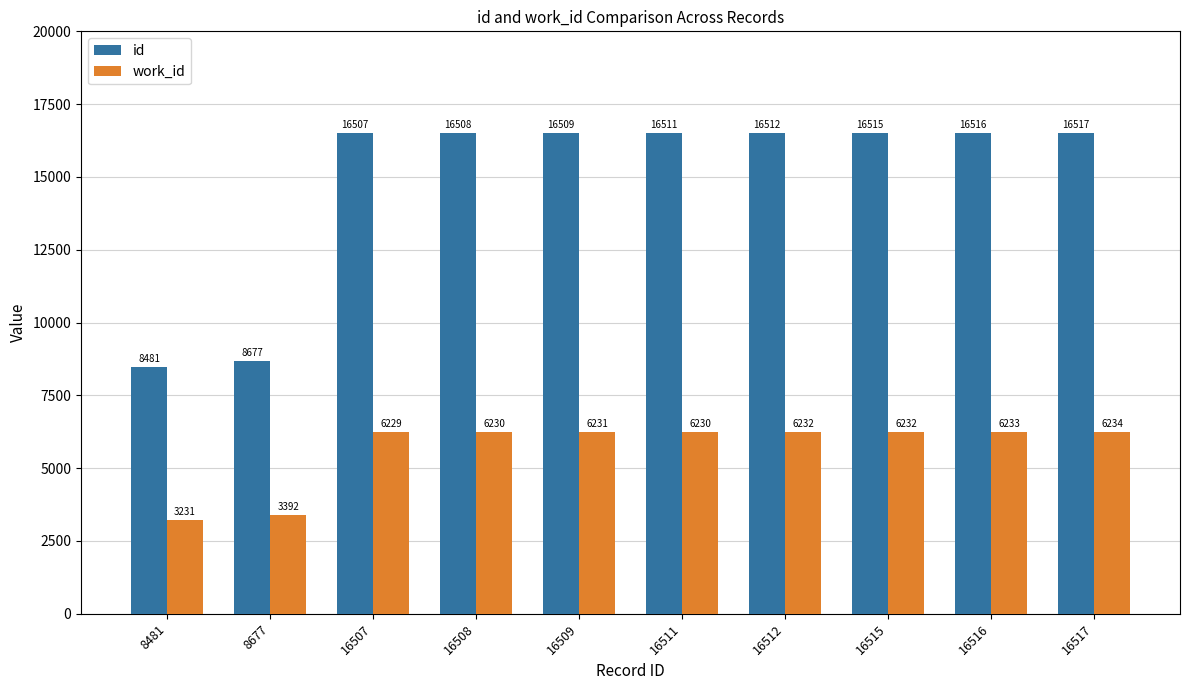

How many series are shown in this chart?

2